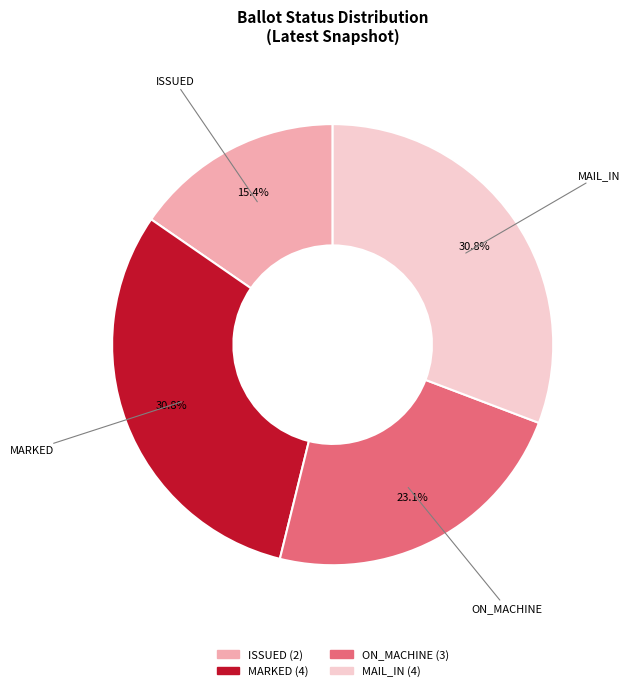

Does any single category account for the majority?

No